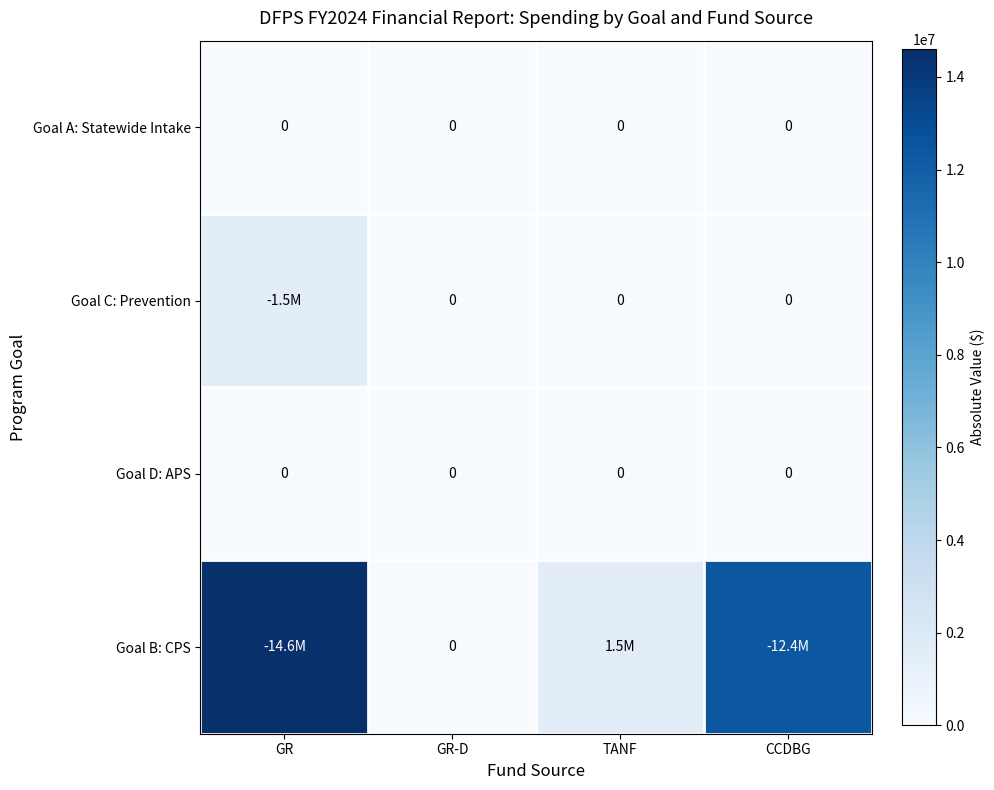

Is it true that Goal A: Statewide Intake equals 0 at GR-D?

True